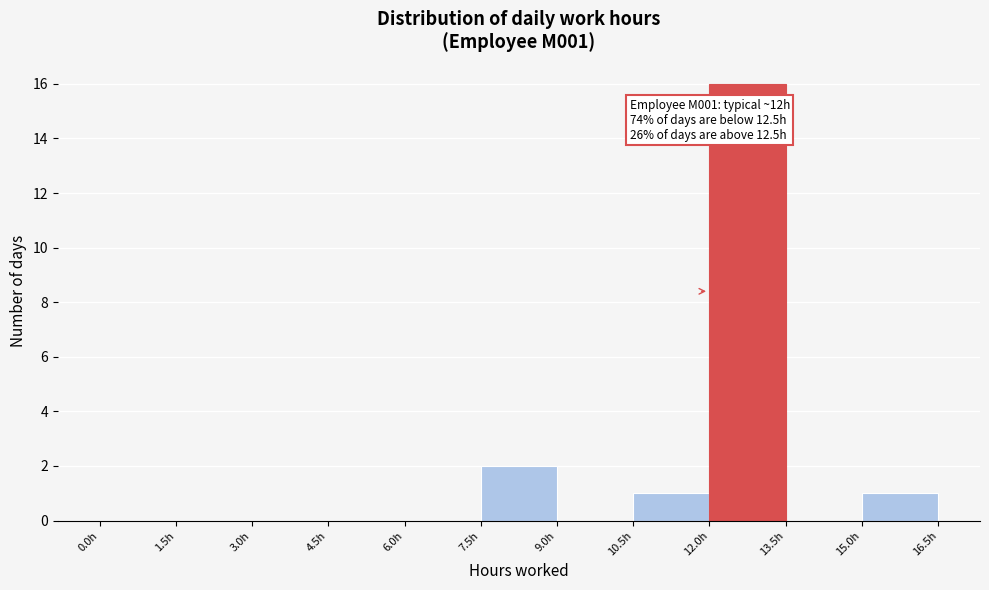

Over which range of the x-axis is the bar tallest?

12.0 to 13.5